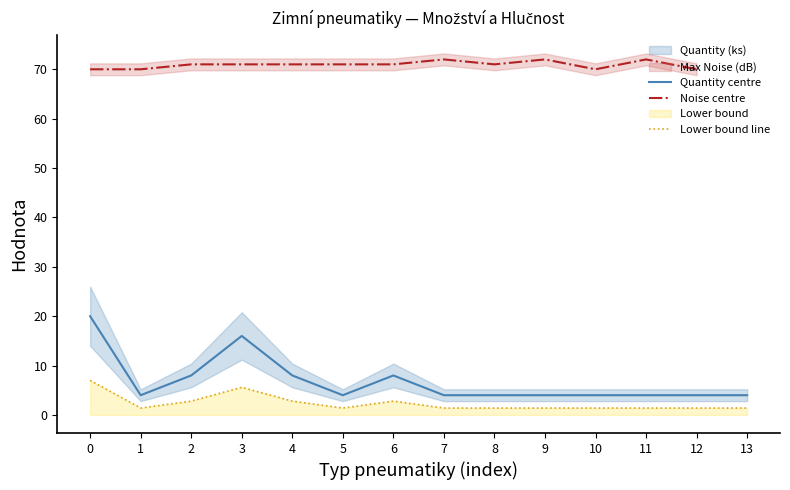

Is it true that Quantity centre equals 4.0 at 13?

True